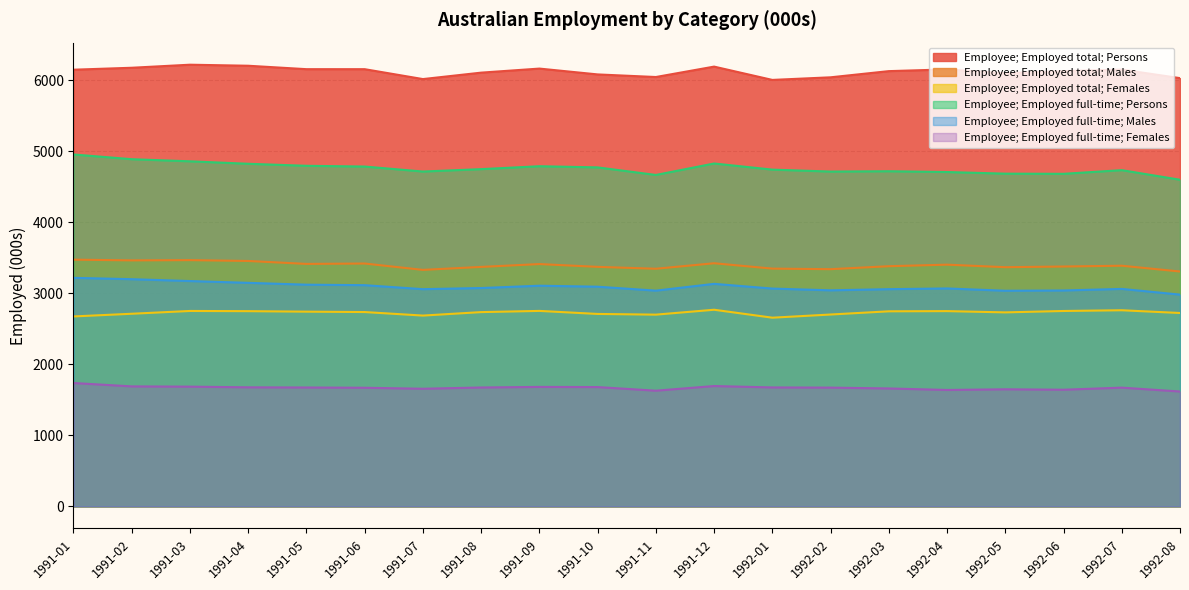

Where does the Employee; Employed full-time; Females series first go above 1673?

1991-01